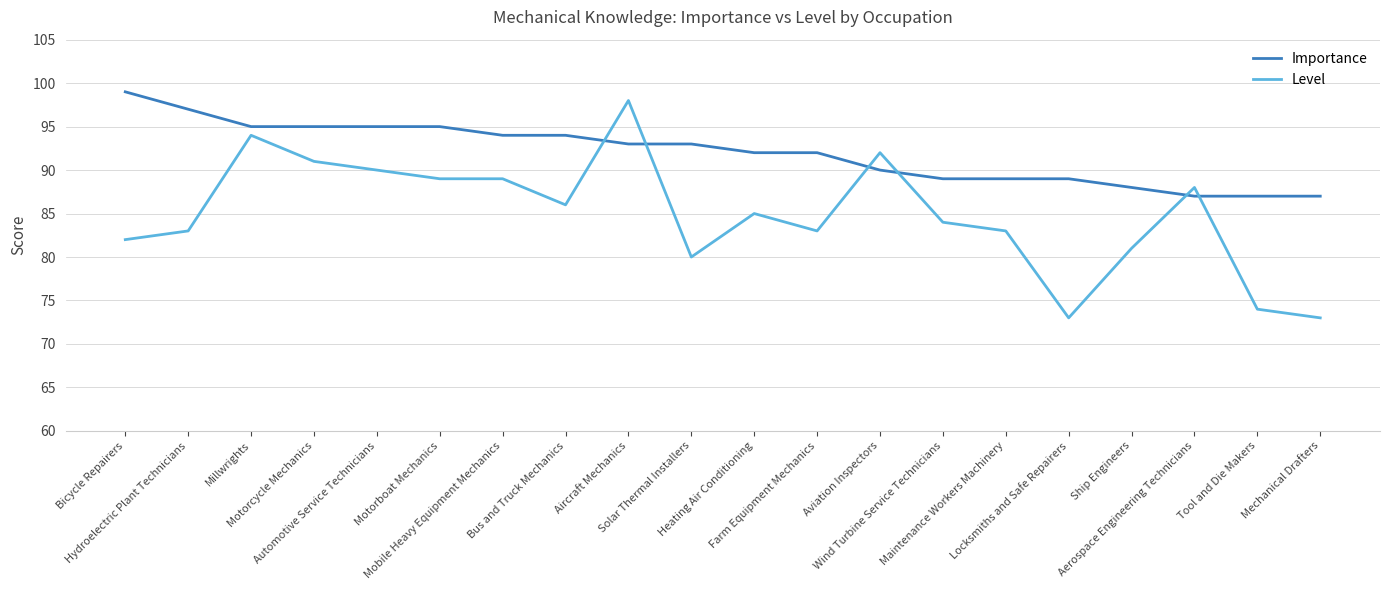

True or false: Level has more than 1 points higher than both neighbors.

True